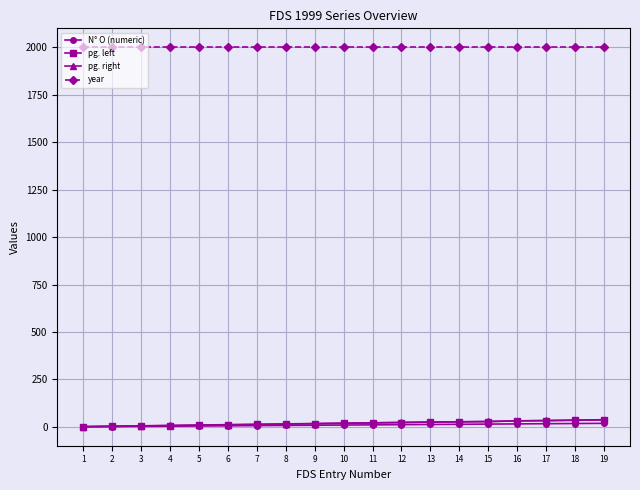

How many categories are shown in the chart?

19